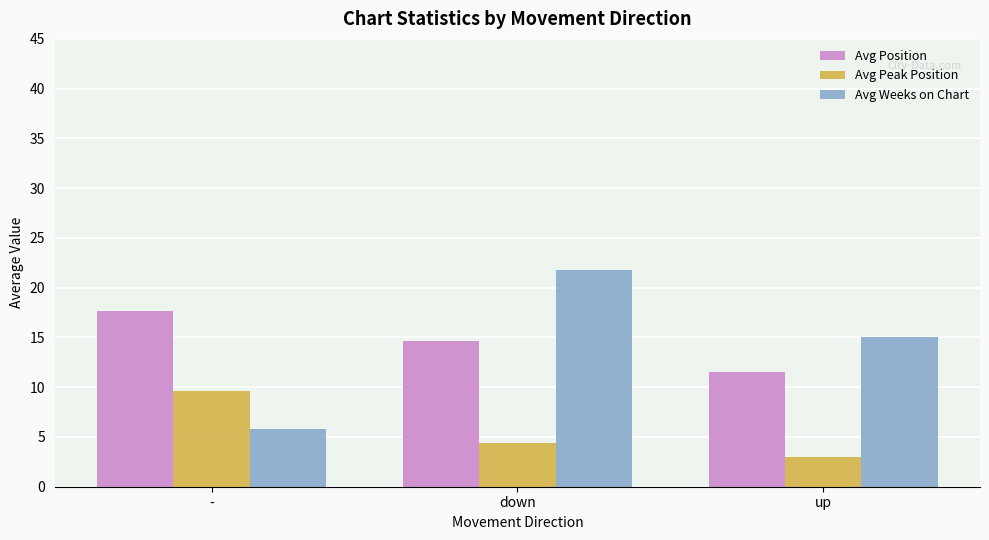

Between - and down, which series saw the biggest shift?

Avg Weeks on Chart